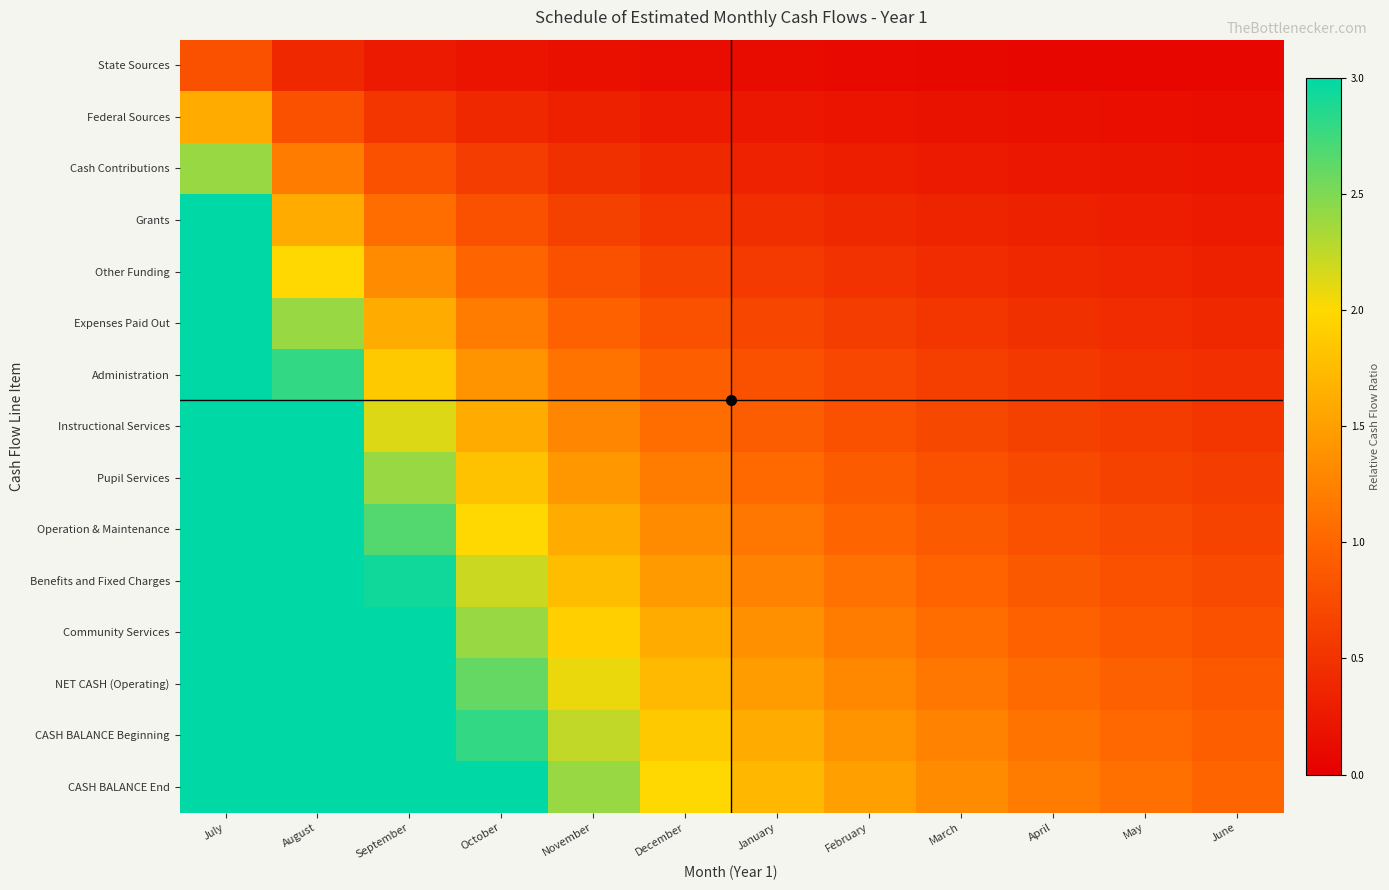

Between July and January, which is larger?

July